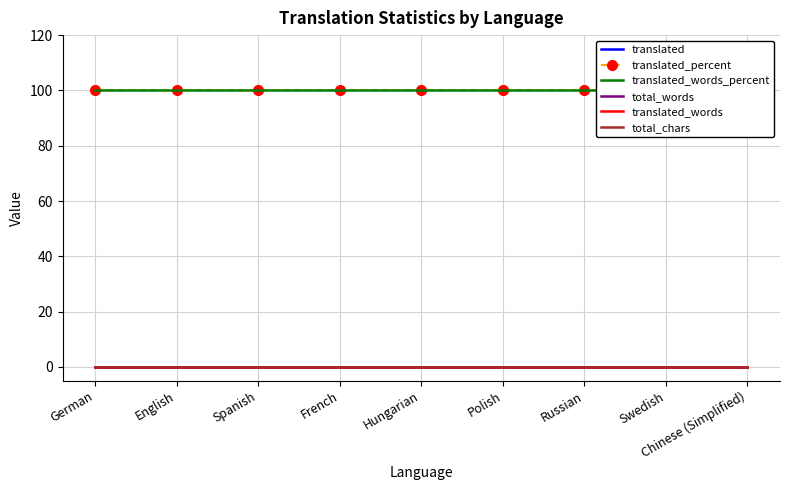

How many series are shown in this chart?

6